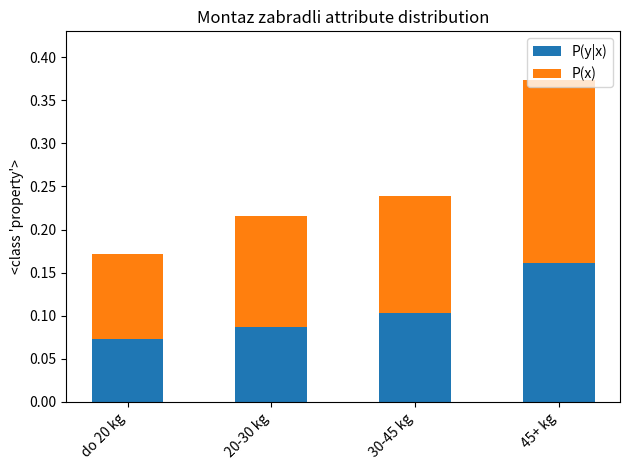

What are all the series names shown in the legend?

P(y|x), P(x)